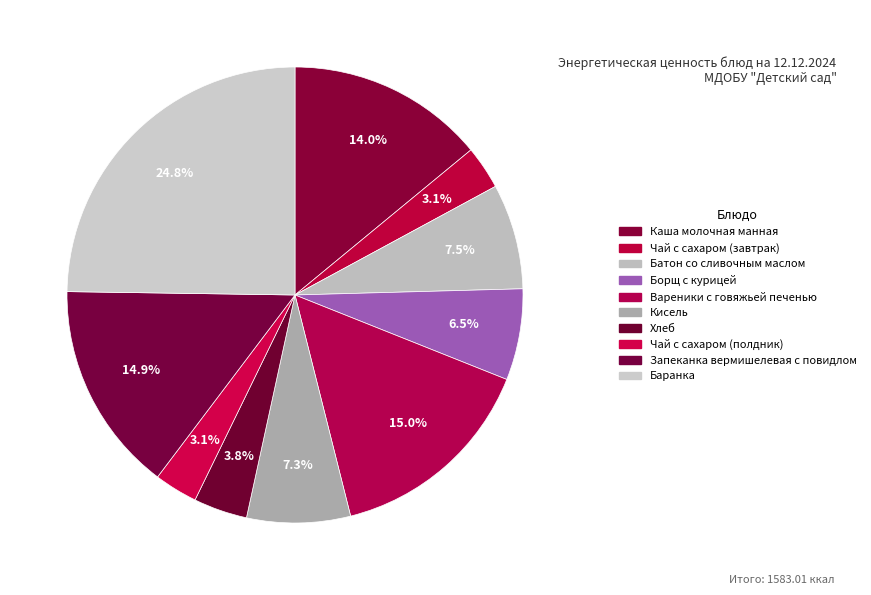

What percentage do Батон со сливочным маслом and Каша молочная манная together represent?

21.5%